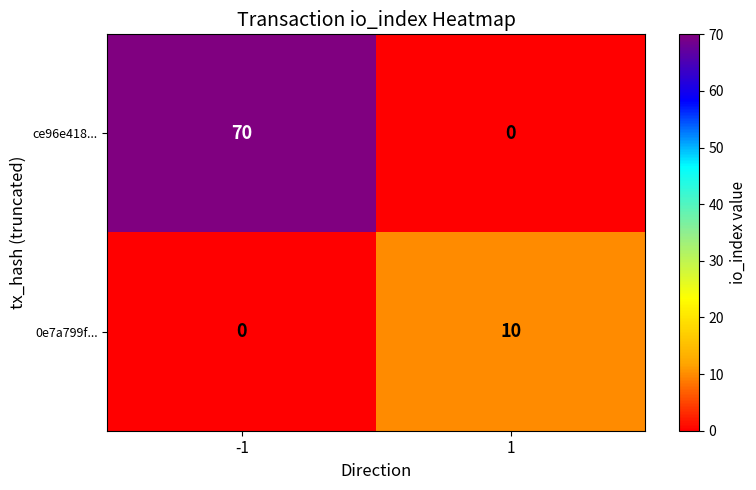

Reading right to left, transcribe all the data shown in this chart.

ce96e418...: 1=0	-1=70
0e7a799f...: 1=10	-1=0